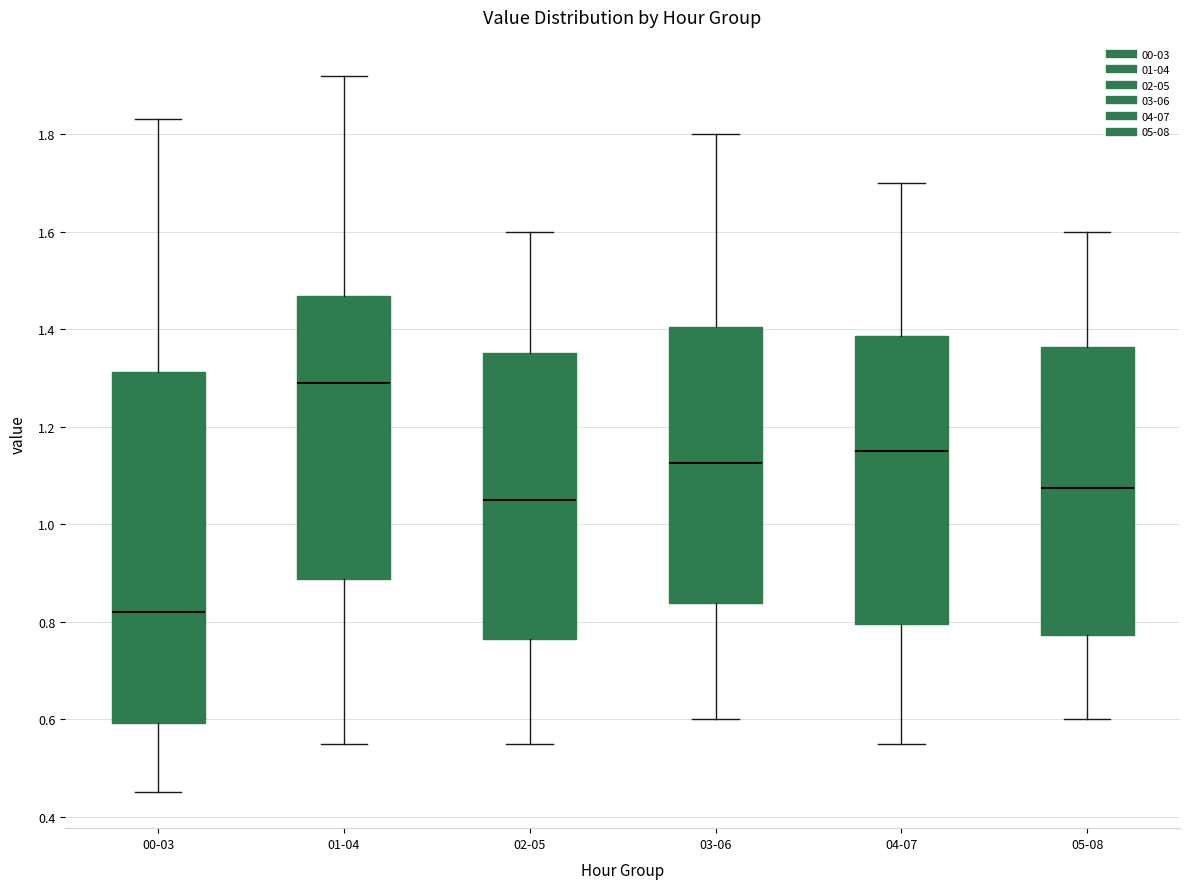

Reading left to right, read every box against the y-axis: the position of its median line, the range the box covers, and the ends of its whiskers. The values are not printed on the chart, so give them approximately, as read against the axis.

00-03: median 0.82, box 0.60 to 1.32, whiskers 0.46 to 1.84
01-04: median 1.30, box 0.88 to 1.46, whiskers 0.56 to 1.92
02-05: median 1.06, box 0.76 to 1.36, whiskers 0.56 to 1.60
03-06: median 1.12, box 0.84 to 1.40, whiskers 0.60 to 1.80
04-07: median 1.16, box 0.80 to 1.38, whiskers 0.56 to 1.70
05-08: median 1.08, box 0.78 to 1.36, whiskers 0.60 to 1.60